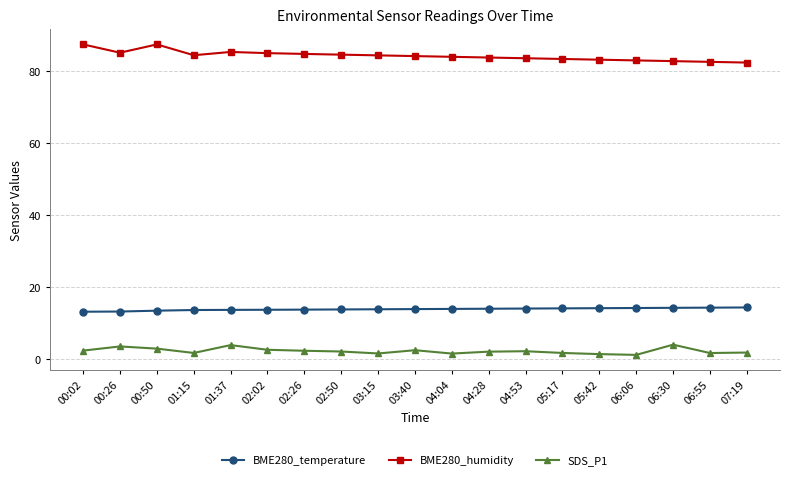

What are all the series names shown in the legend?

BME280_temperature, BME280_humidity, SDS_P1